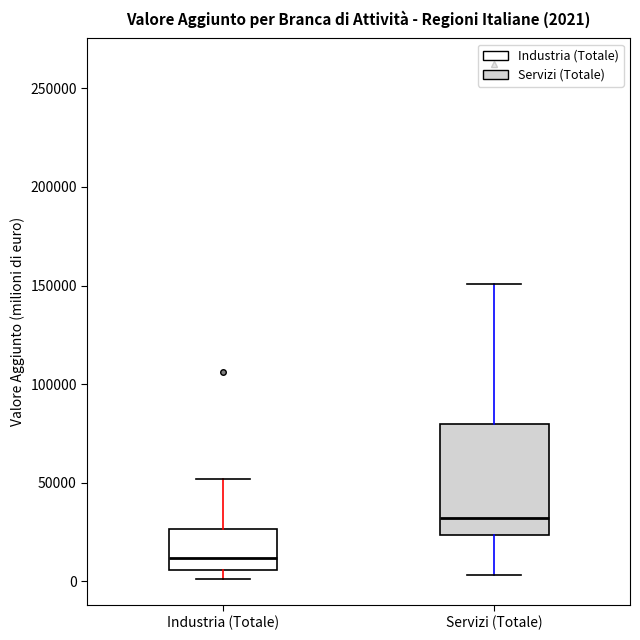

Which box is the tallest, from its lower edge to its upper edge?

Servizi (Totale)